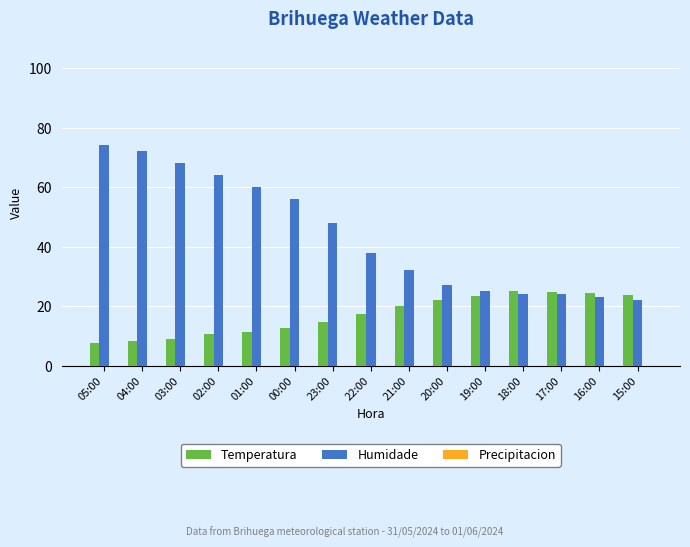

True or false: Humidade has a value of 72.0 at 04:00.

True